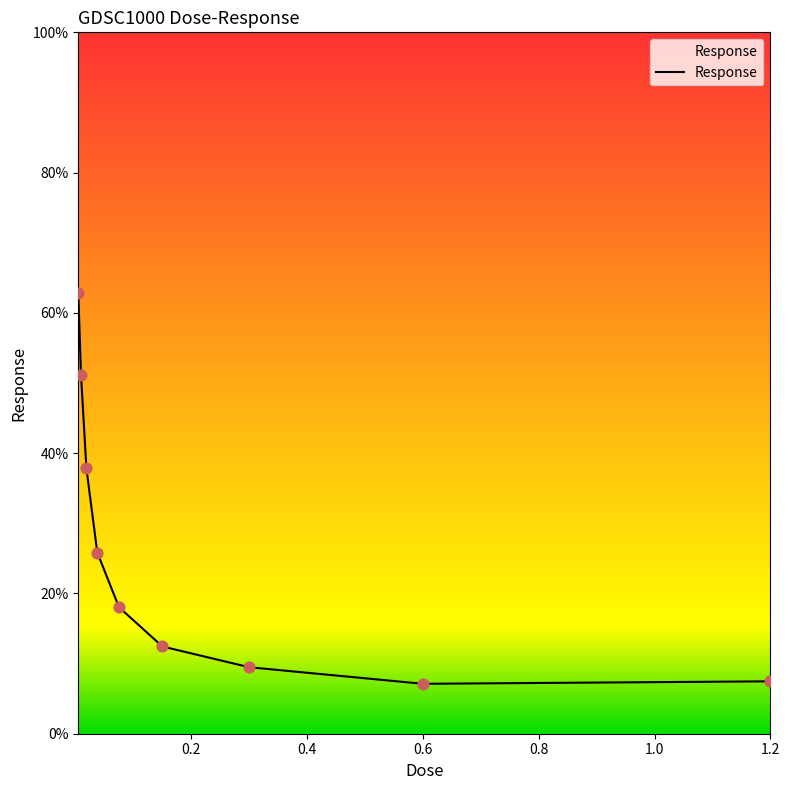

What is the minimum value shown in the chart?

7.1